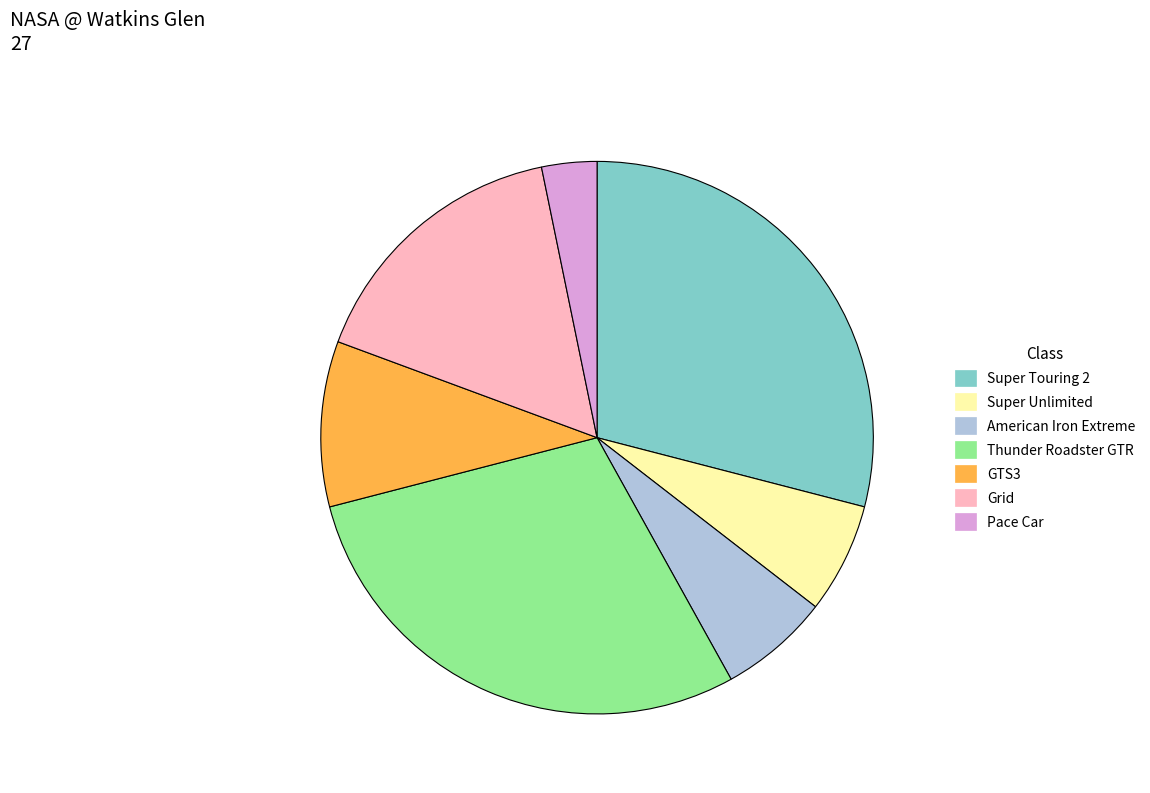

What is the ratio of the value at Pace Car to the value at Thunder Roadster GTR?

0.1